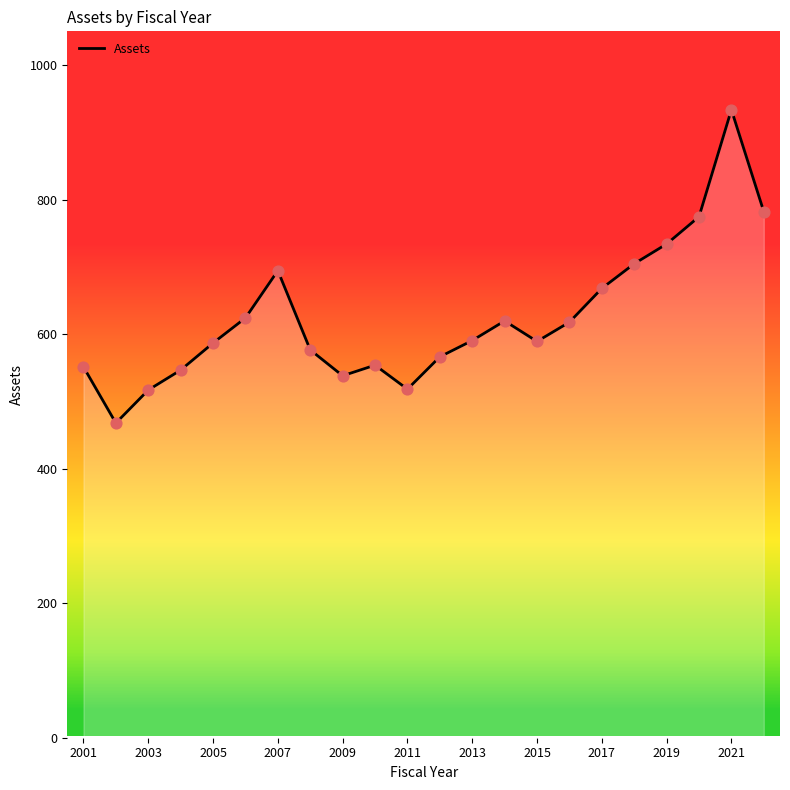

What is the smallest value displayed?

467.7